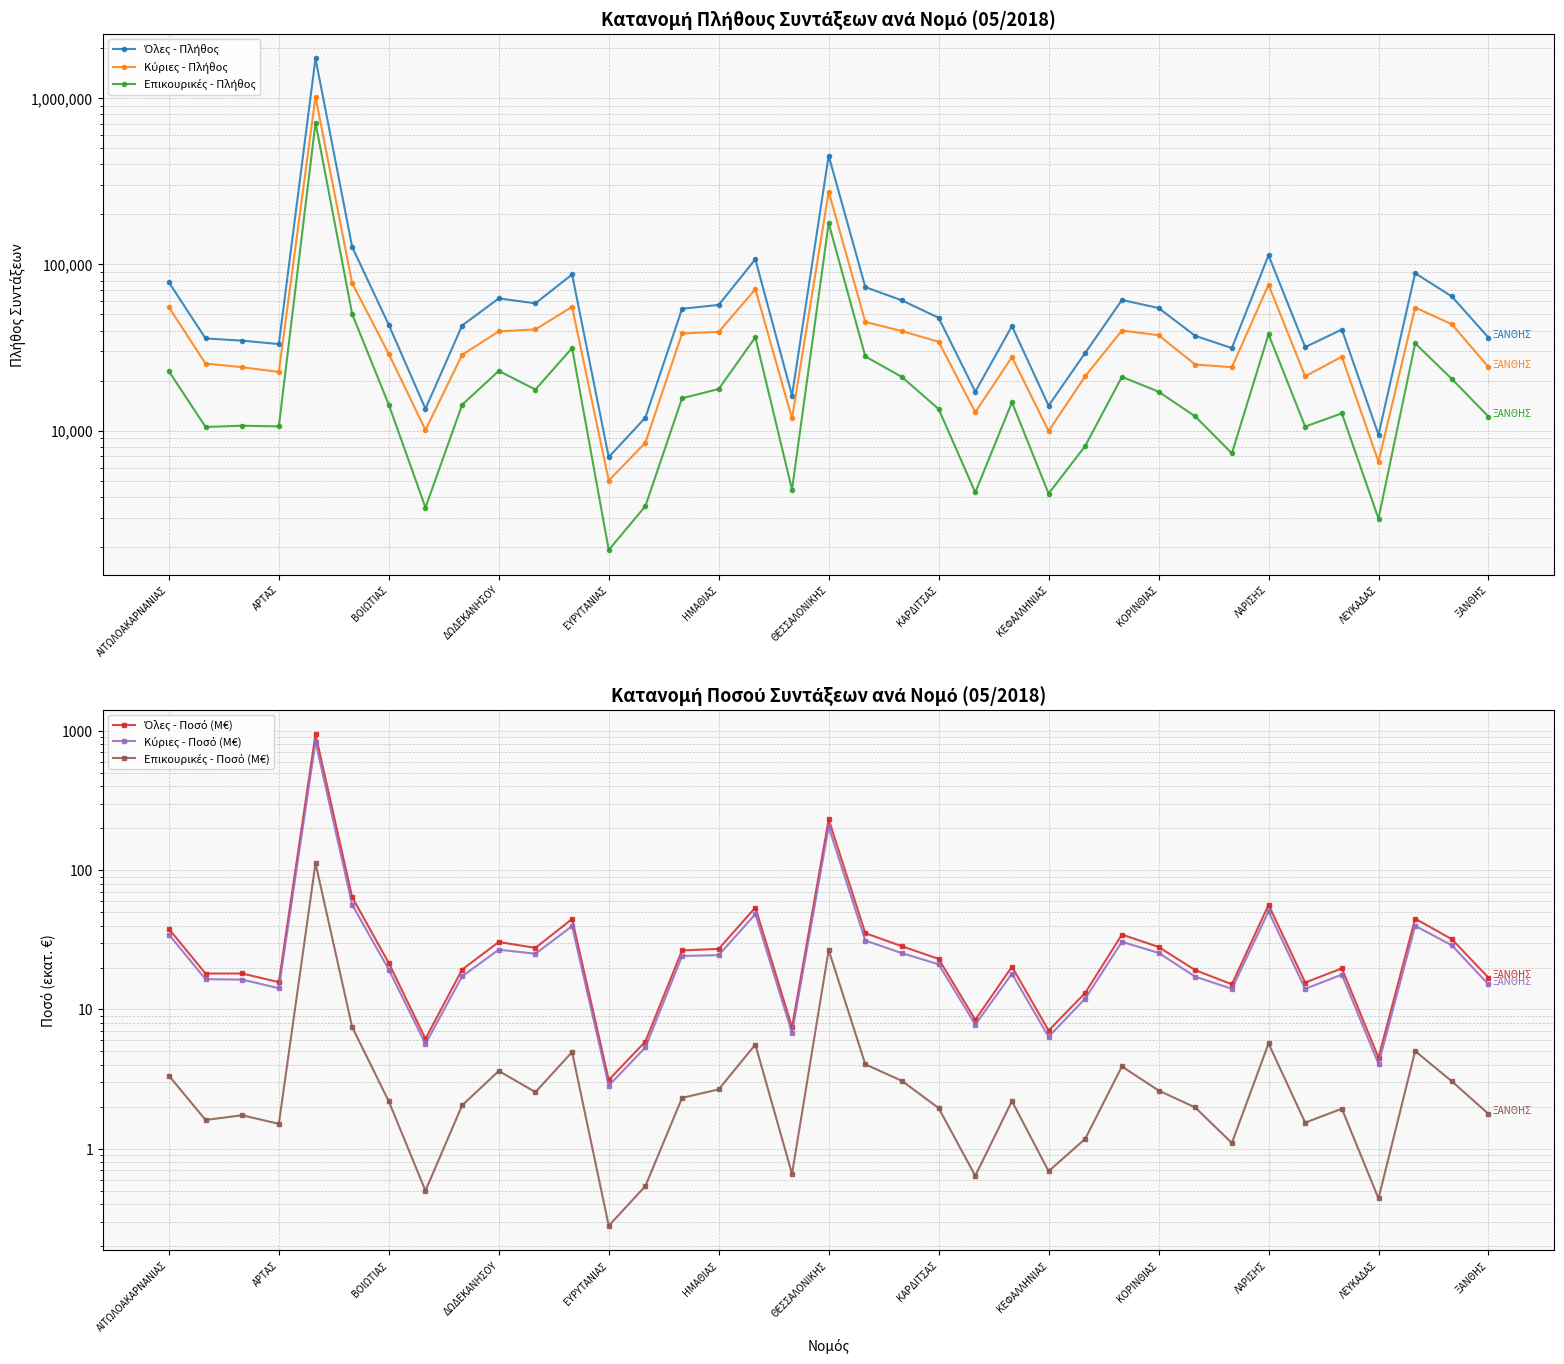

At 19, list the series in order from largest to smallest.

Όλες - Πλήθος, Κύριες - Πλήθος, Επικουρικές - Πλήθος, Όλες - Ποσό (M€), Κύριες - Ποσό (M€), Επικουρικές - Ποσό (M€)